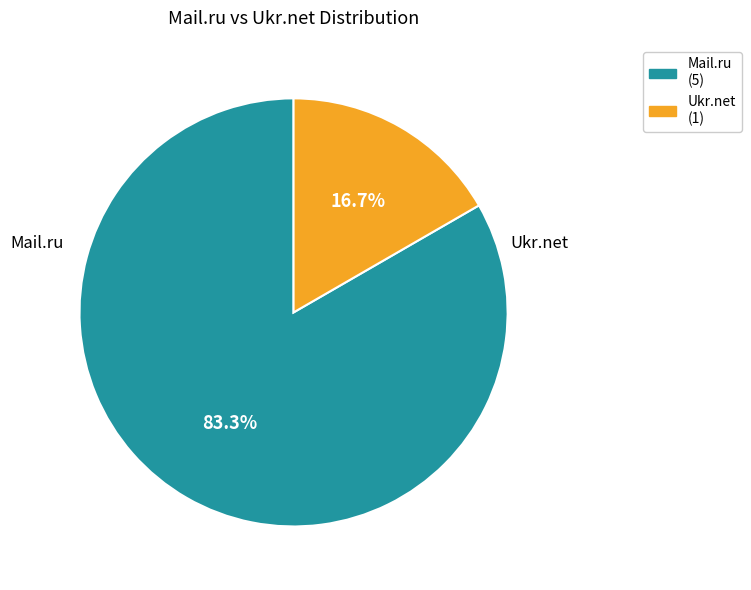

Does any single category account for the majority?

Yes